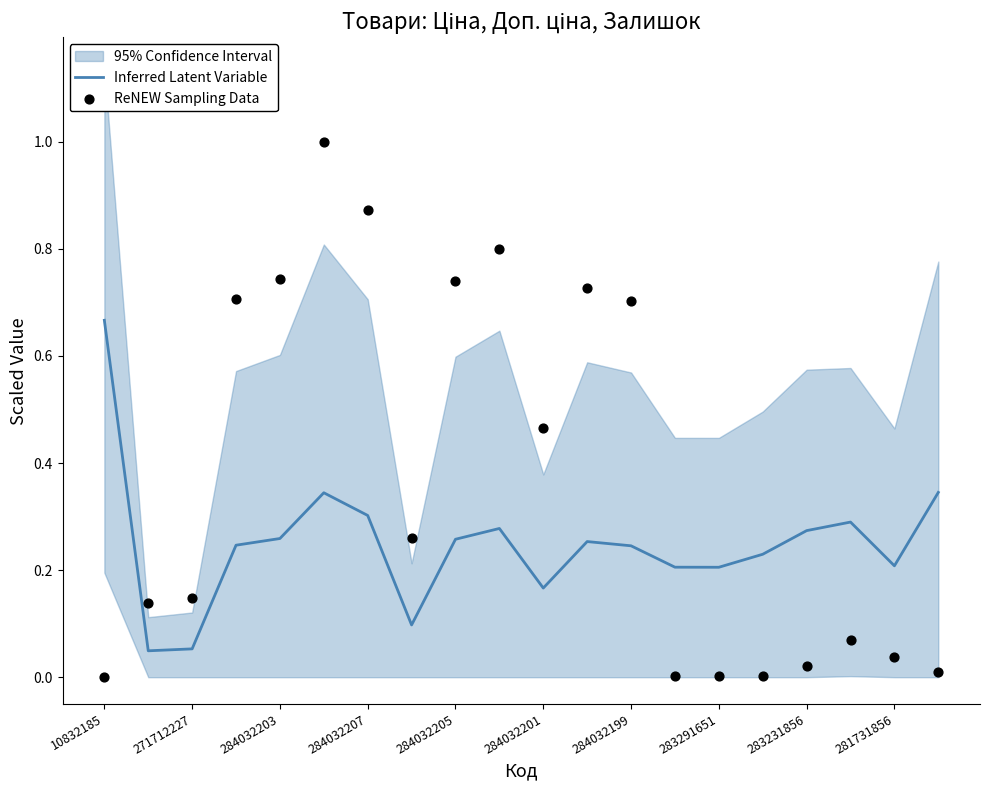

At how many categories does at least one series exceed 0?

20